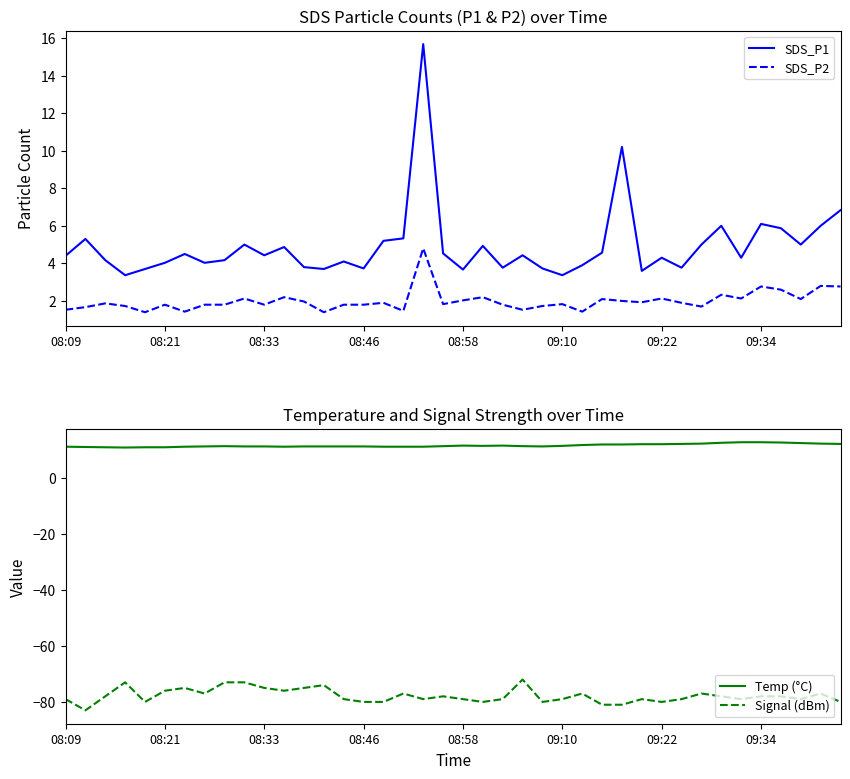

True or false: Temp (°C) and SDS_P2 cross at least once.

False